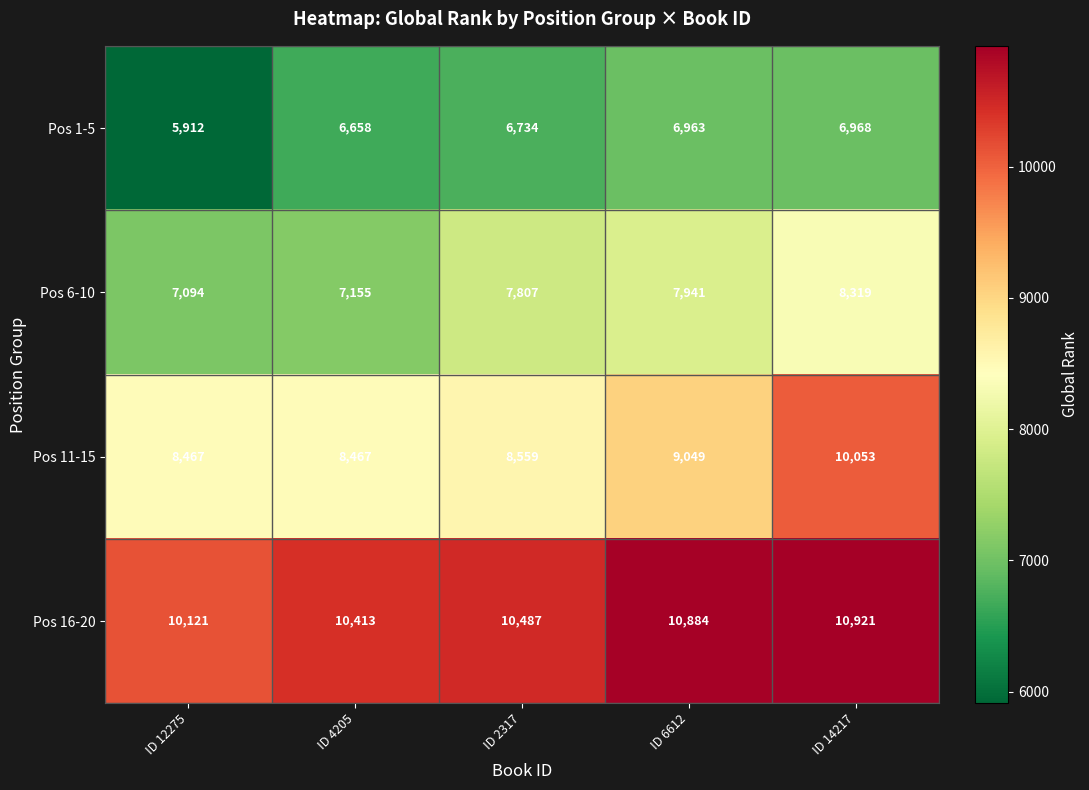

Which series has the largest range (max minus min)?

Pos 11-15